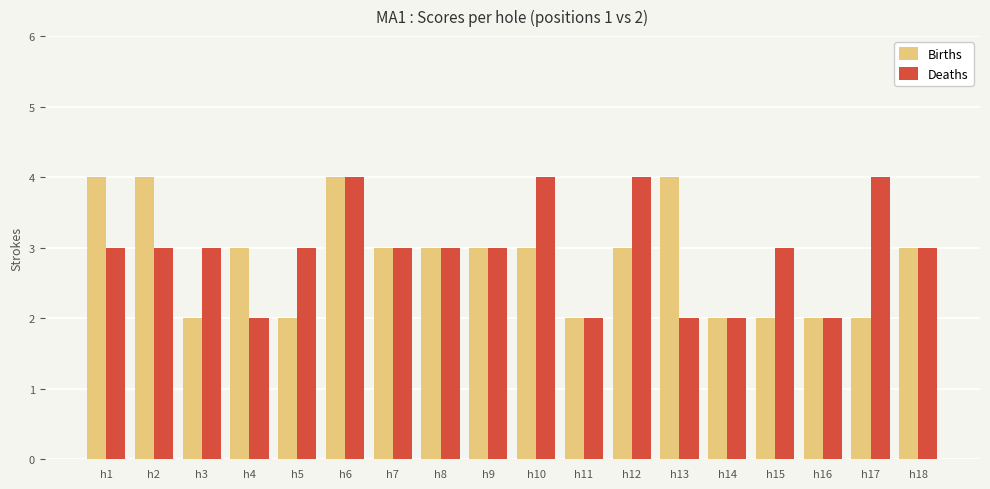

Where does the Births series first go above 3?

h1